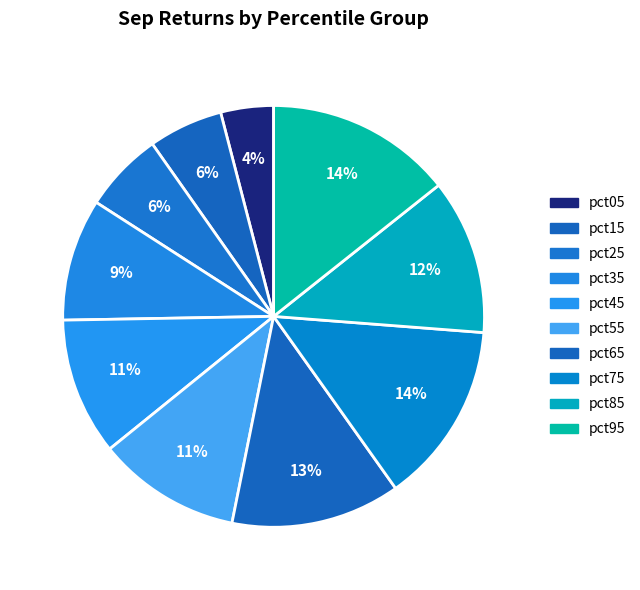

How many slices are in this pie chart?

10